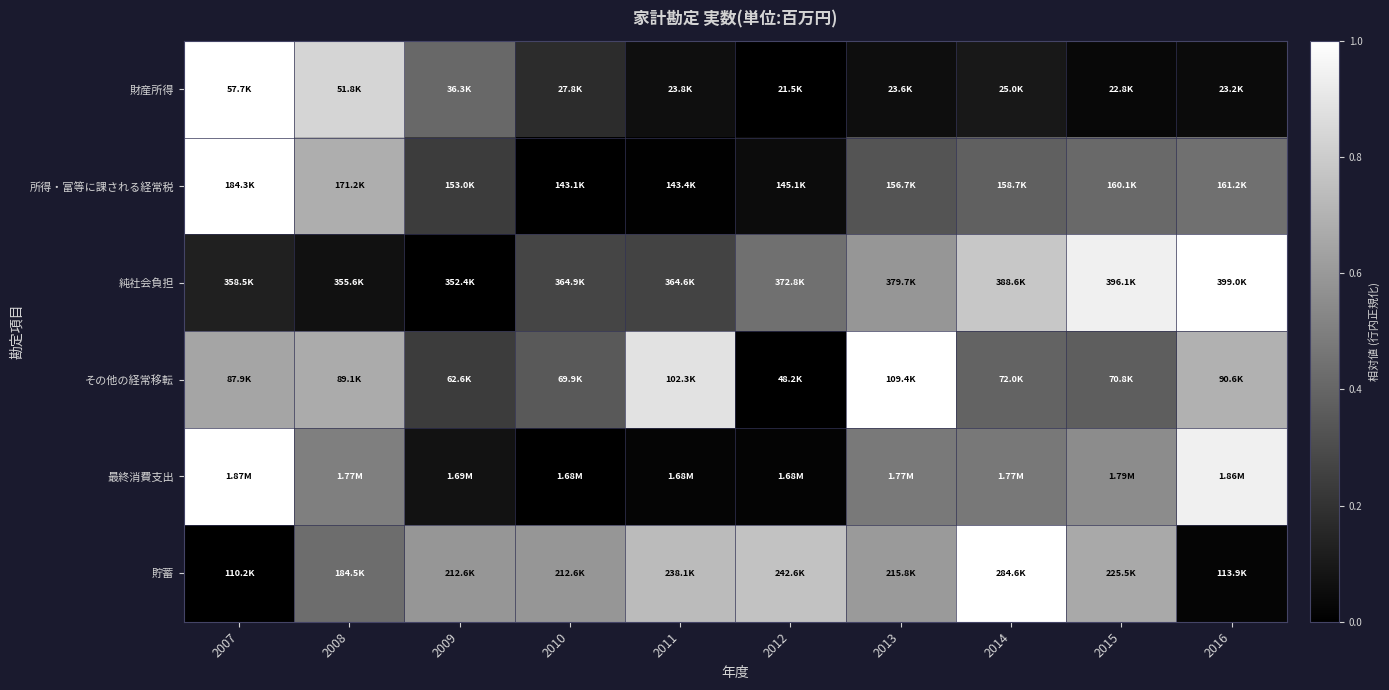

Reading right to left, extract all data points from this chart.

財産所得: 2016=0.0	2015=0.0	2014=0.1	2013=0.1	2012=0.0	2011=0.1	2010=0.2	2009=0.4	2008=0.8	2007=1.0
所得・富等に課される経常税: 2016=0.4	2015=0.4	2014=0.4	2013=0.3	2012=0.0	2011=0.0	2010=0.0	2009=0.2	2008=0.7	2007=1.0
純社会負担: 2016=1.0	2015=0.9	2014=0.8	2013=0.6	2012=0.4	2011=0.3	2010=0.3	2009=0.0	2008=0.1	2007=0.1
その他の経常移転: 2016=0.7	2015=0.4	2014=0.4	2013=1.0	2012=0.0	2011=0.9	2010=0.4	2009=0.2	2008=0.7	2007=0.6
最終消費支出: 2016=0.9	2015=0.6	2014=0.5	2013=0.5	2012=0.0	2011=0.0	2010=0.0	2009=0.1	2008=0.5	2007=1.0
貯蓄: 2016=0.0	2015=0.7	2014=1.0	2013=0.6	2012=0.8	2011=0.7	2010=0.6	2009=0.6	2008=0.4	2007=0.0